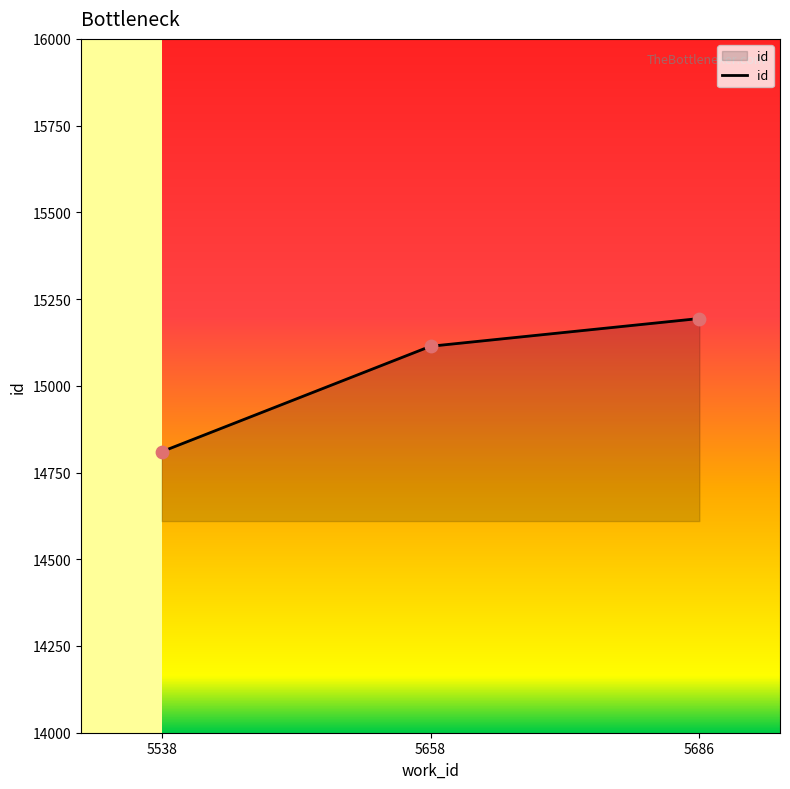

Between 5538 and 5686, which is larger?

5686